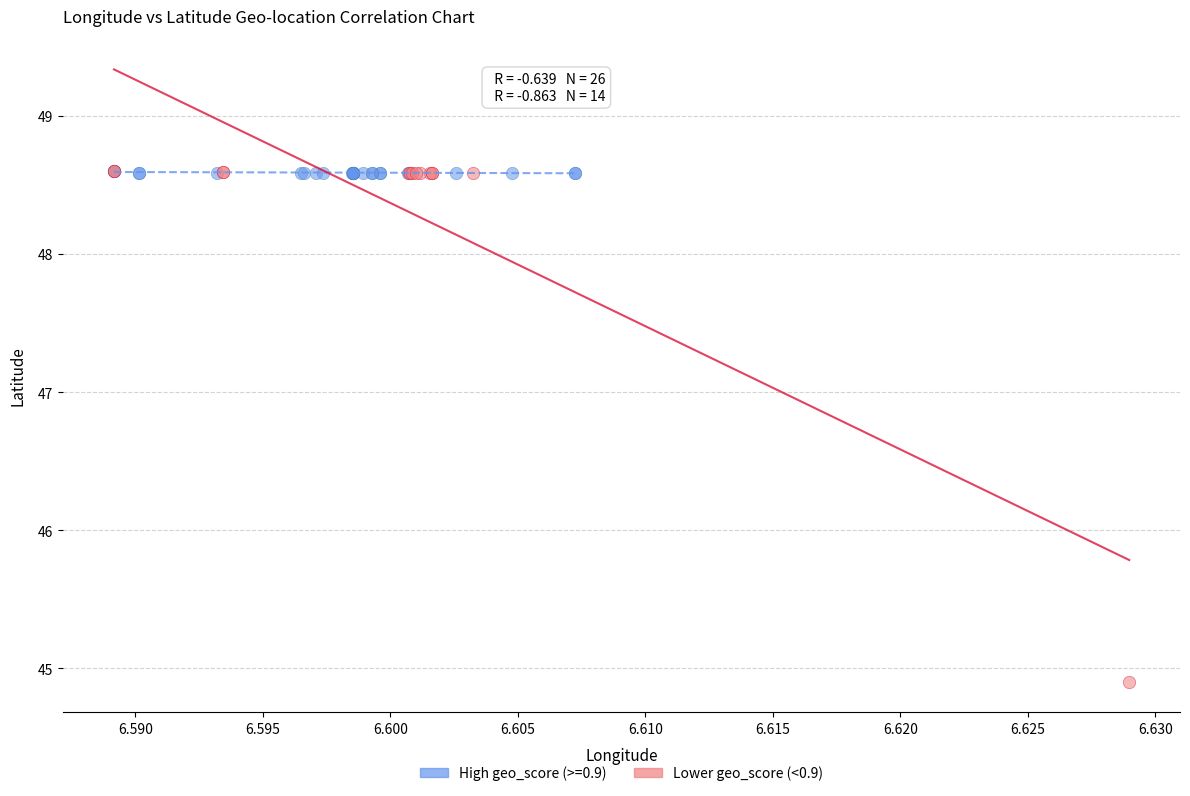

Which series reaches the minimum Y coordinate?

Lower geo_score (<0.9)